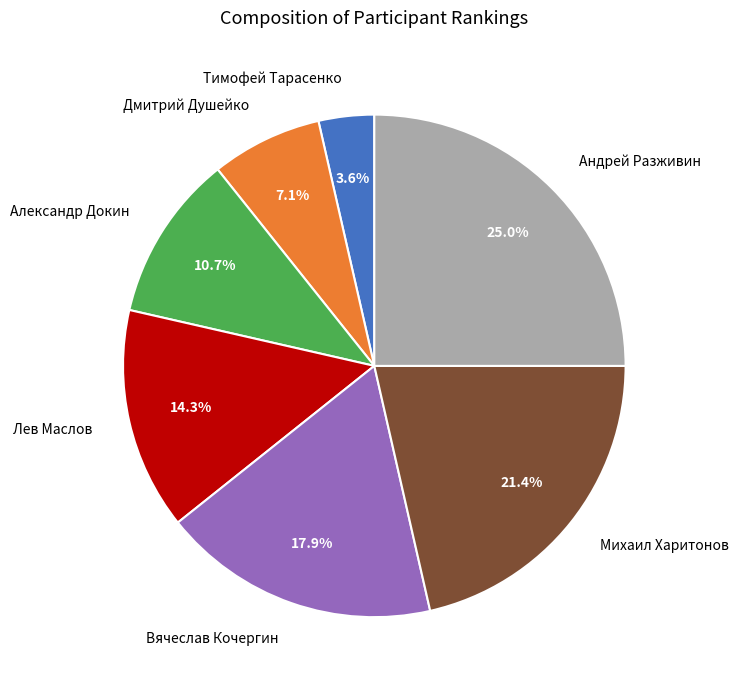

What percentage is the Тимофей Тарасенко slice, to the nearest percent?

4%